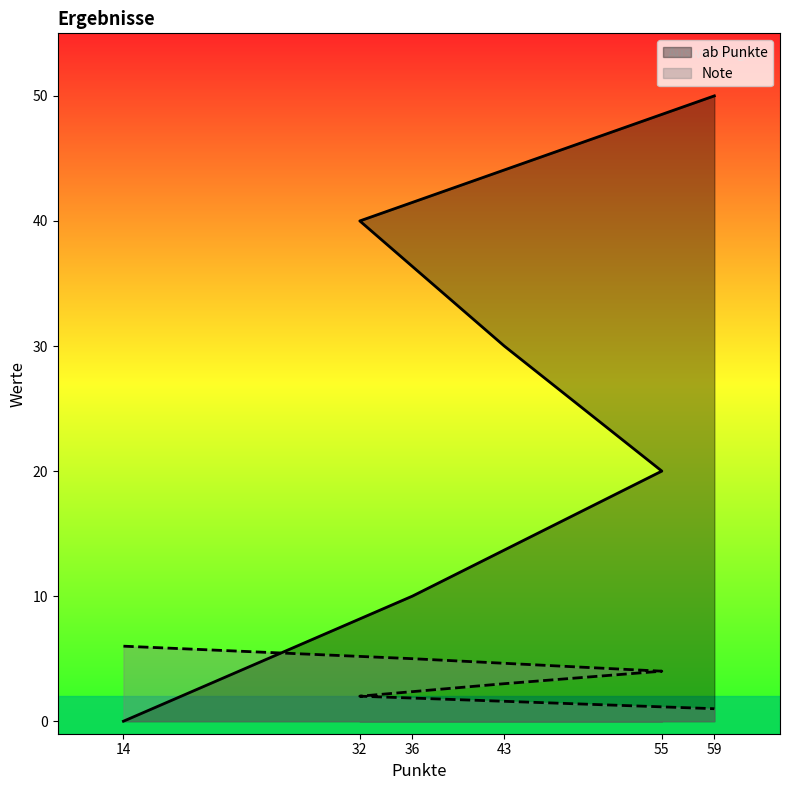

Does the chart have visible grid lines?

No